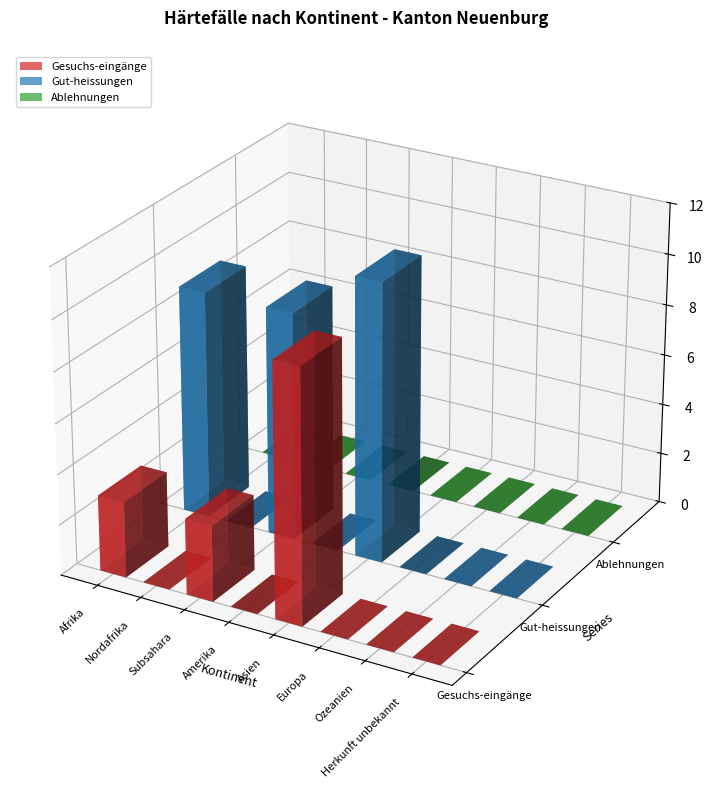

The Gesuchs-eingänge series shows 4 at Amerika. True or false?

False